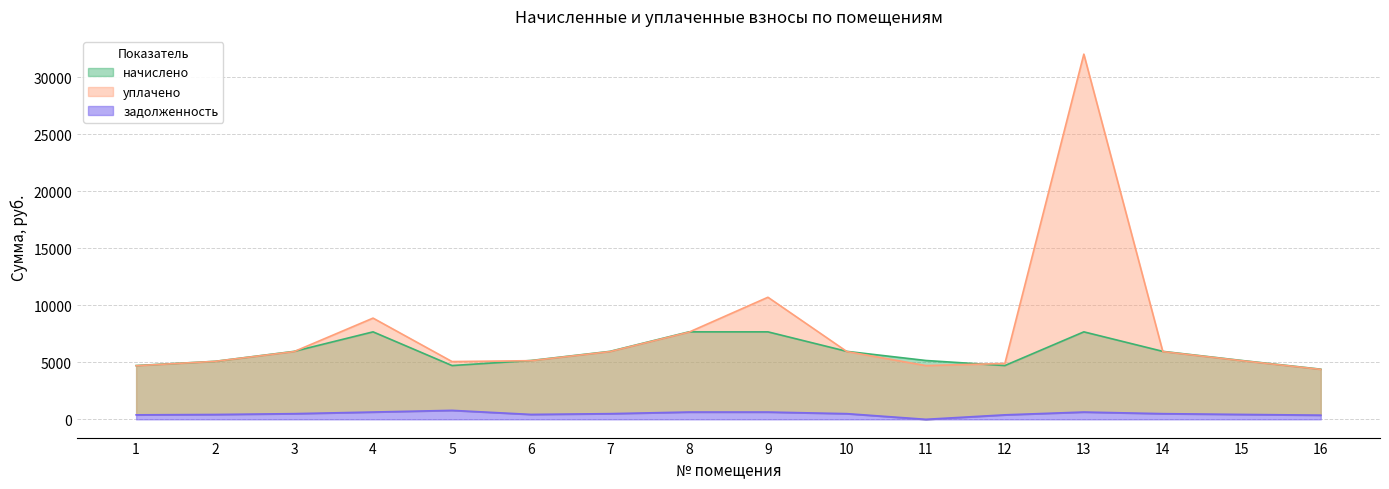

True or false: уплачено and задолженность cross at least once.

False